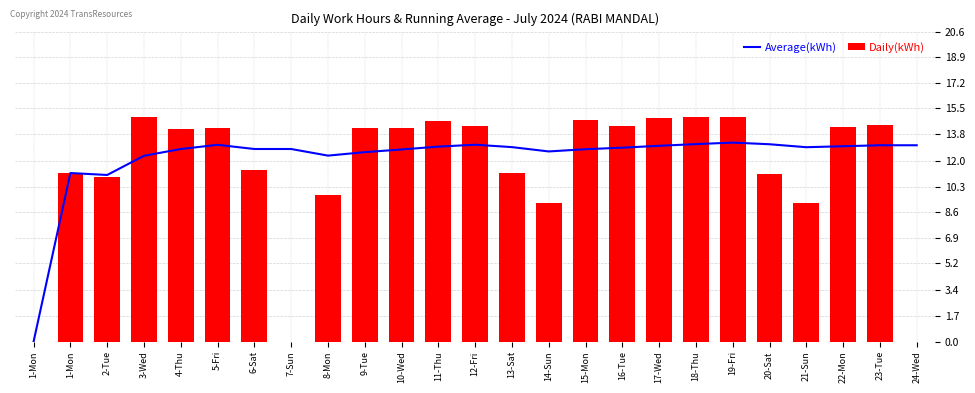

What is the highest value of the Daily(kWh) series?

14.9